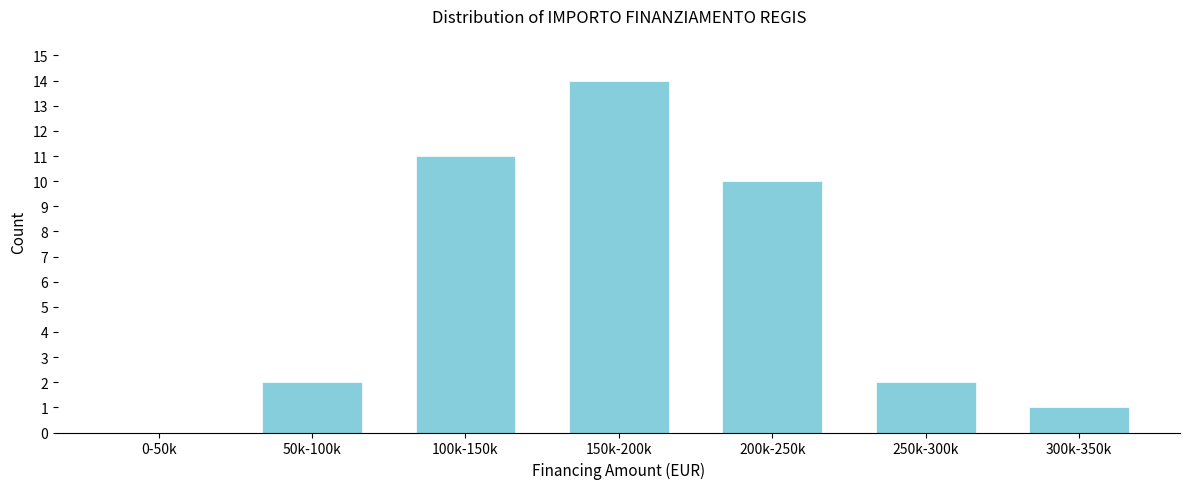

Reading left to right, what are all the values shown in this chart?

0-50k=0	50k-100k=2	100k-150k=11	150k-200k=14	200k-250k=10	250k-300k=2	300k-350k=1